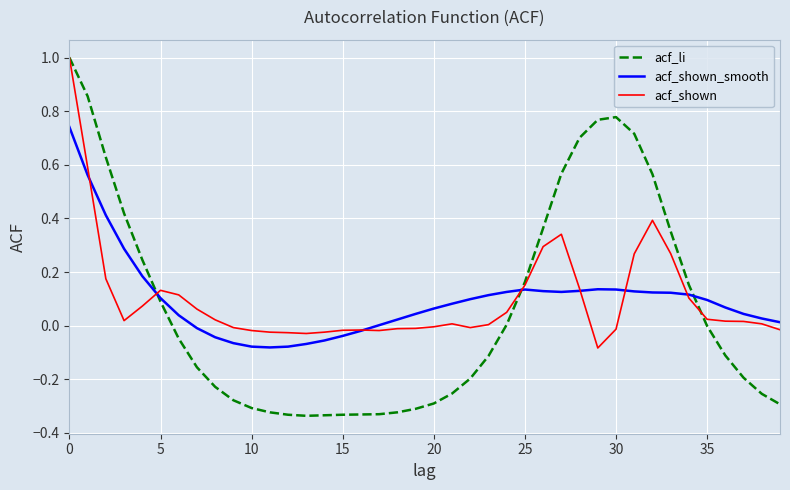

What is the greatest value displayed?

1.0